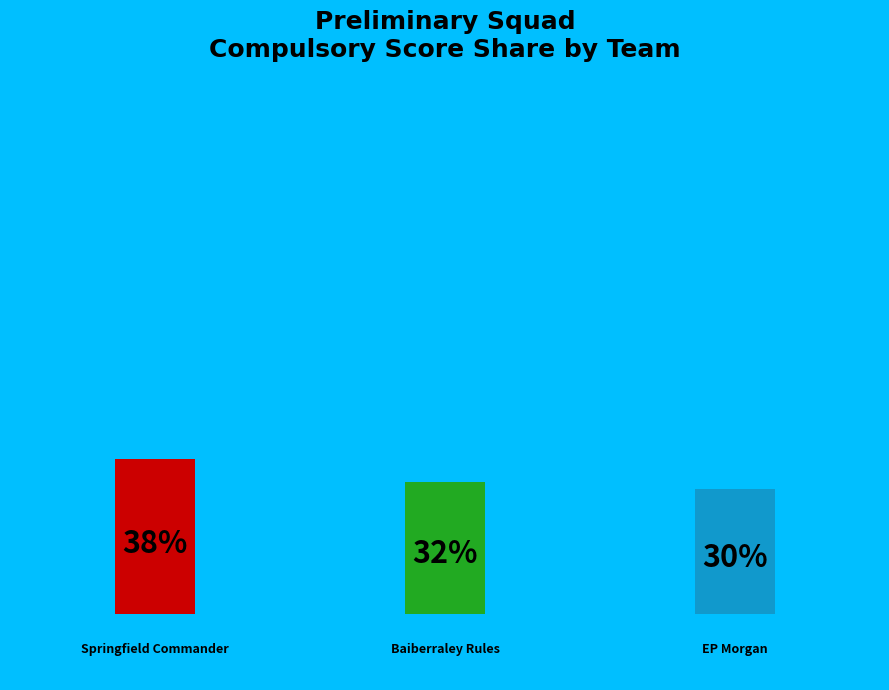

The Baiberraley Rules slice represents 32% of the pie. True or false?

True